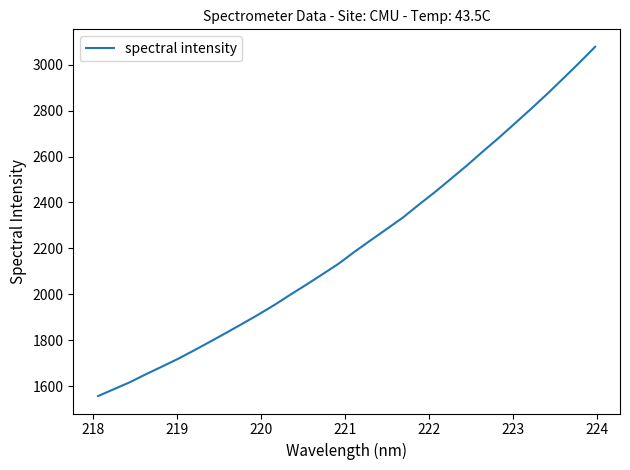

What is the sum of all values?

70906.3